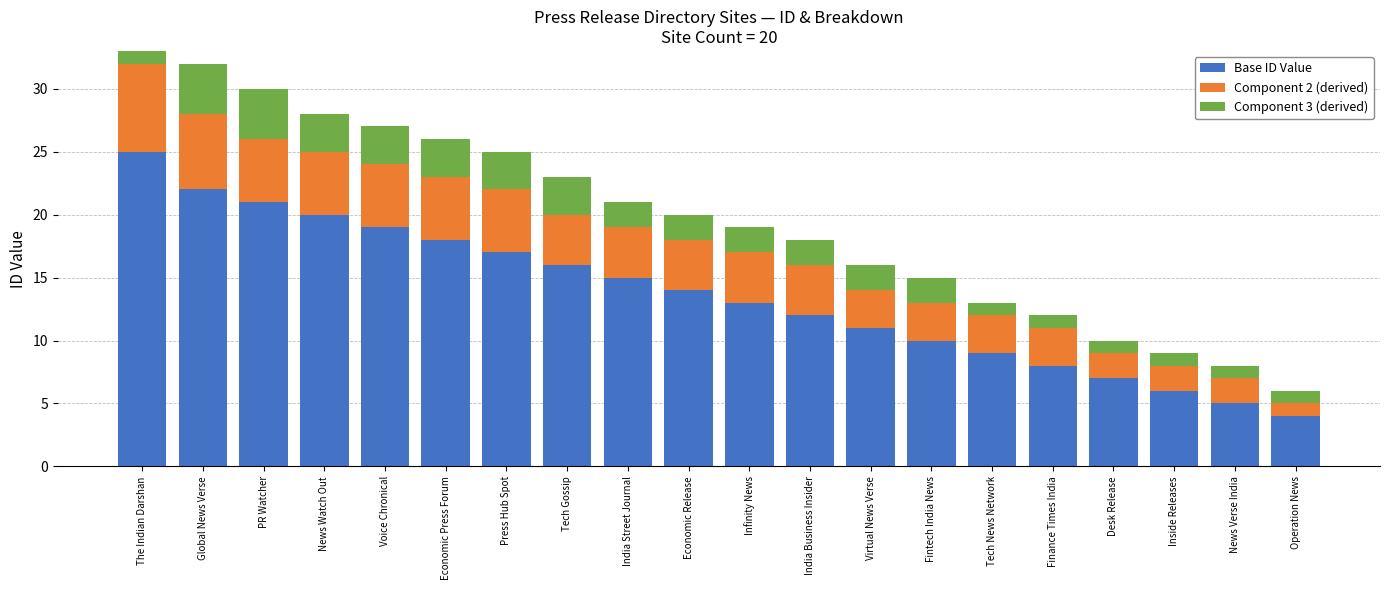

What is the total value across all series at Virtual News Verse?

16